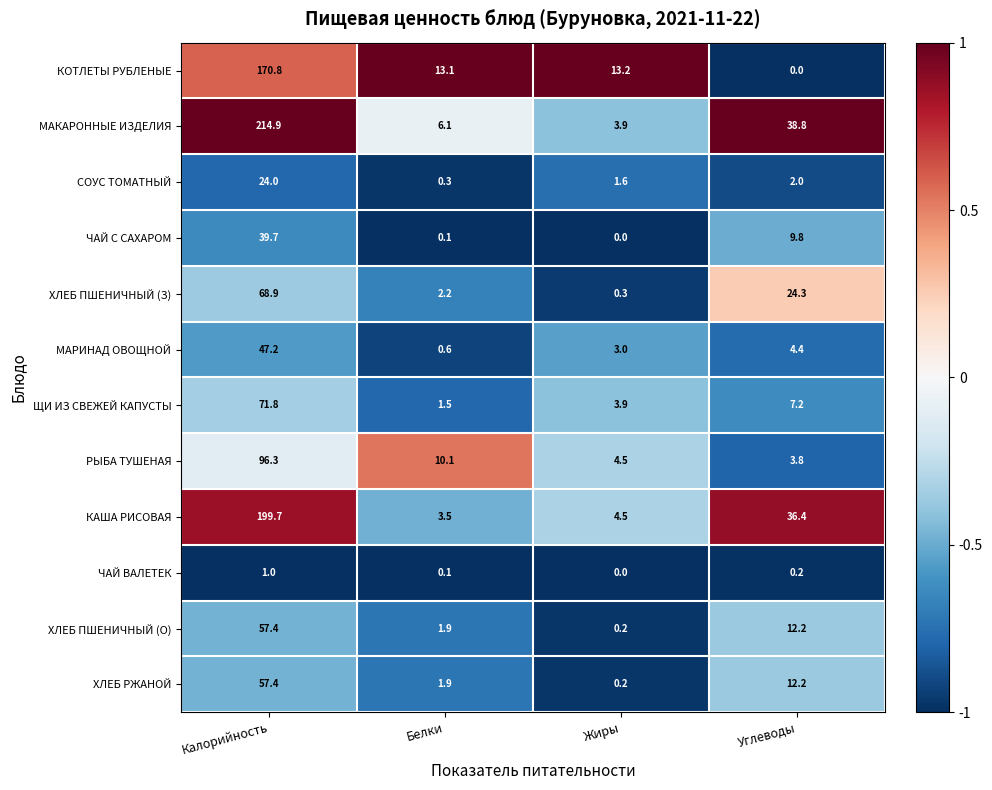

Which series has the largest total across all categories?

МАКАРОННЫЕ ИЗДЕЛИЯ